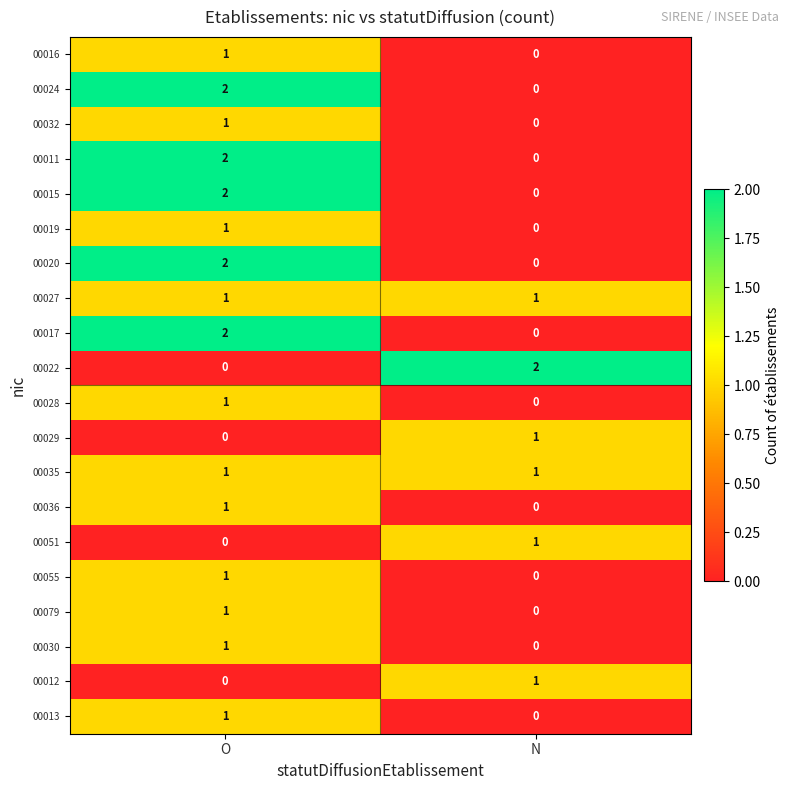

Where is 00055 nearest to the value 0?

N